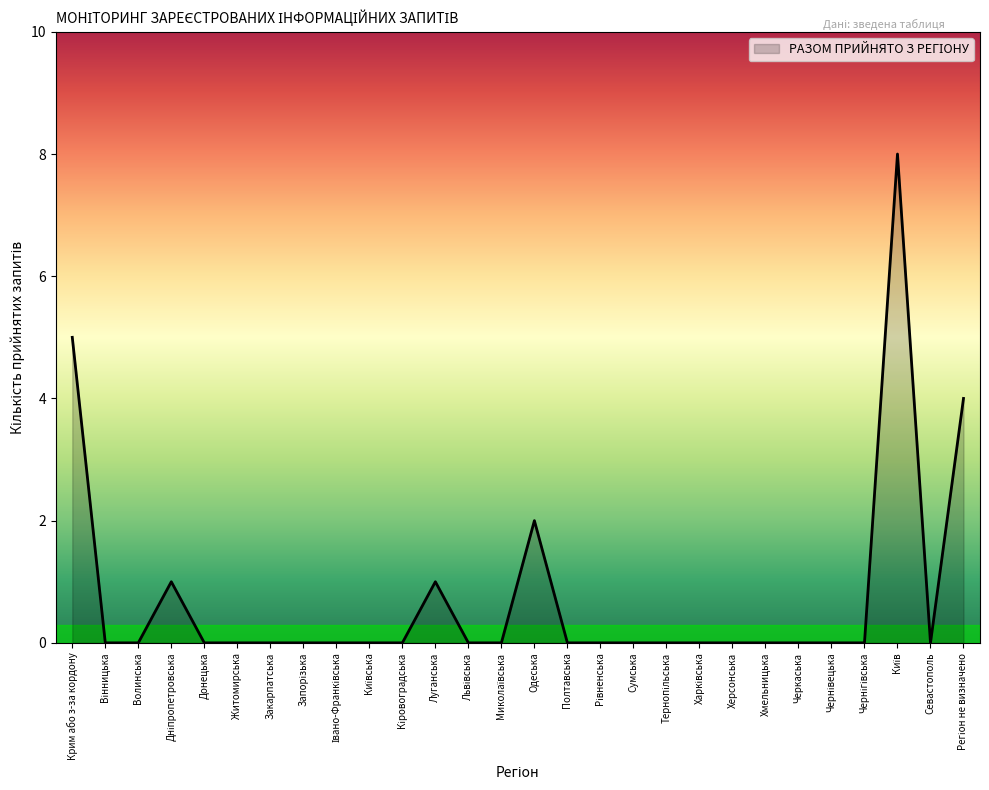

What position from the right is Херсонська?

8